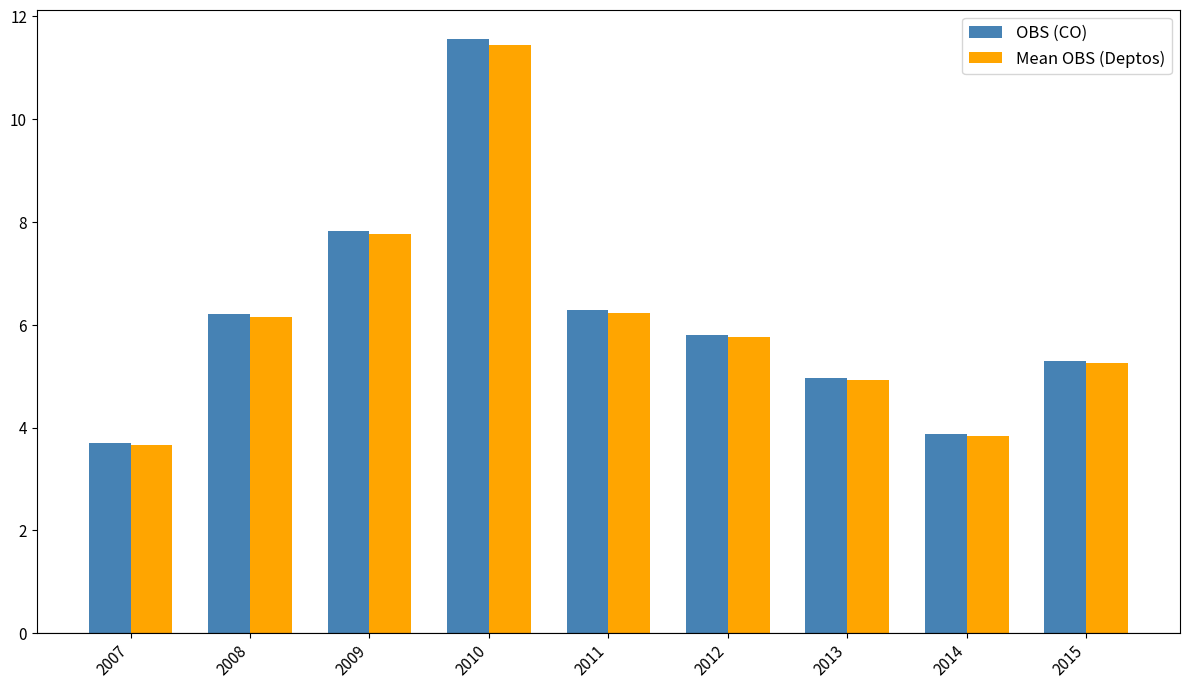

Which series changed the most between 2007 and 2015?

OBS (CO)